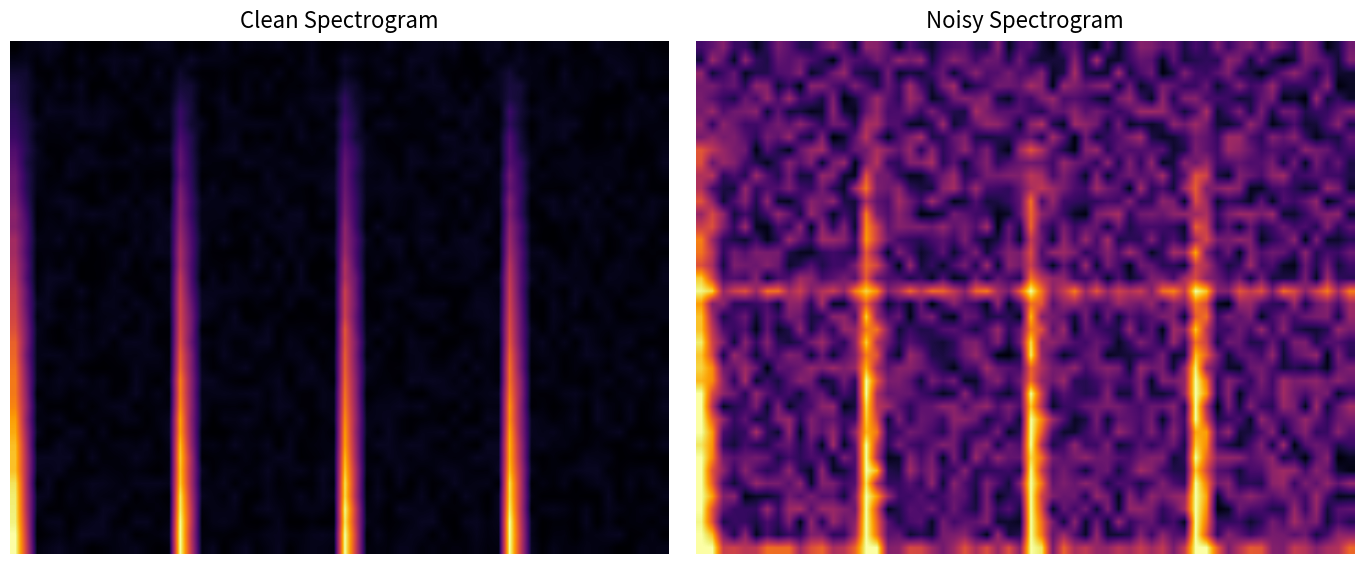

How many series are shown in this chart?

2